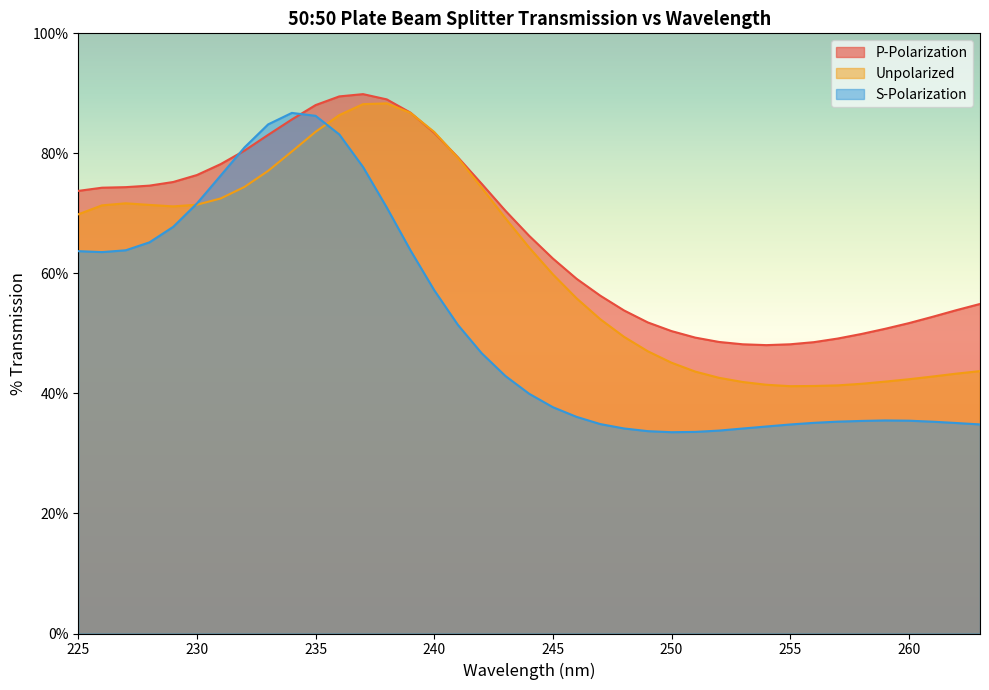

Rank the series by their average value, from lowest to highest.

S-Polarization, Unpolarized, P-Polarization